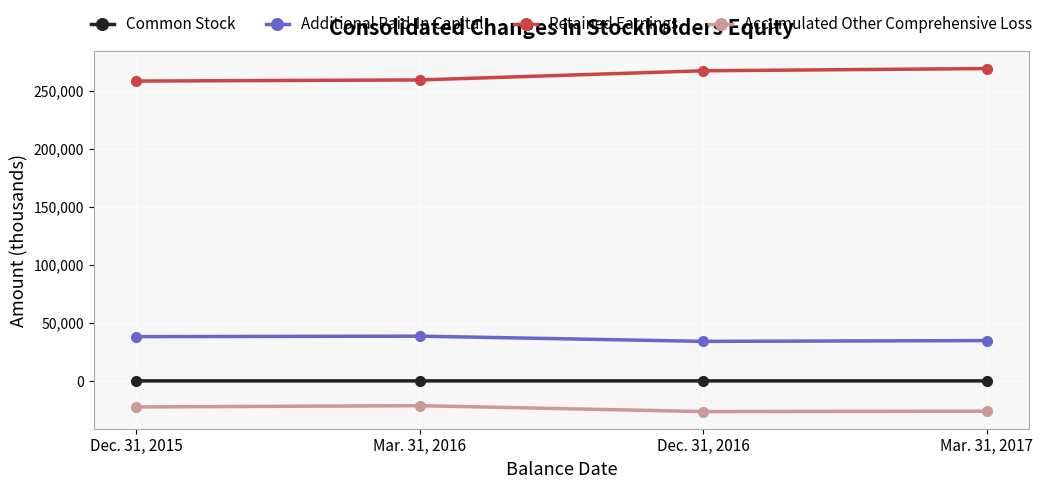

True or false: Additional Paid-In Capital and Common Stock intersect in this chart.

False